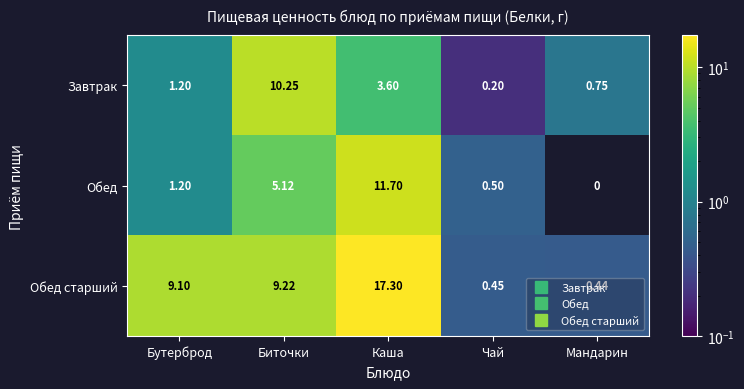

Which series has the largest range (max minus min)?

Обед старший